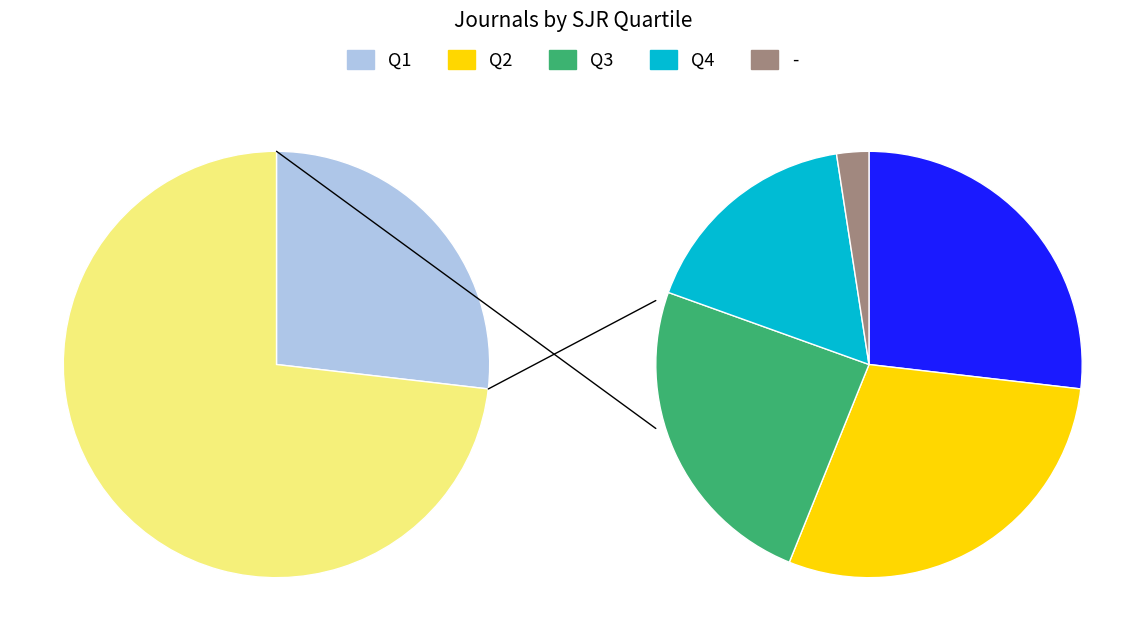

Count the number of slices in the pie.

5